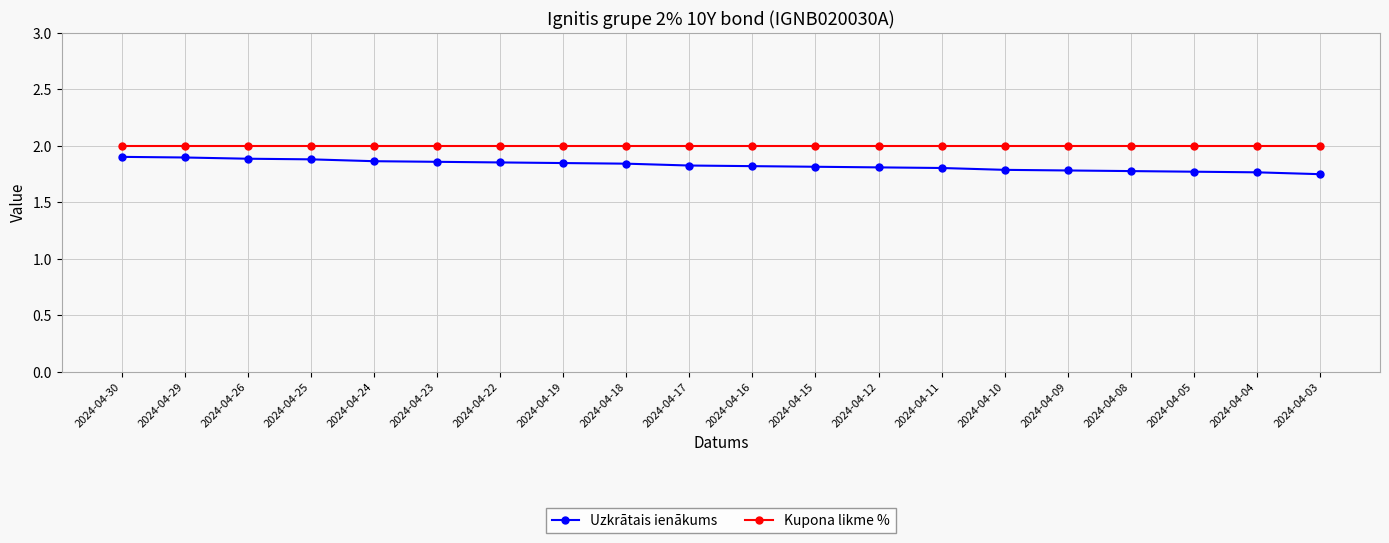

True or false: Uzkrātais ienākums and Kupona likme % cross at least once.

False